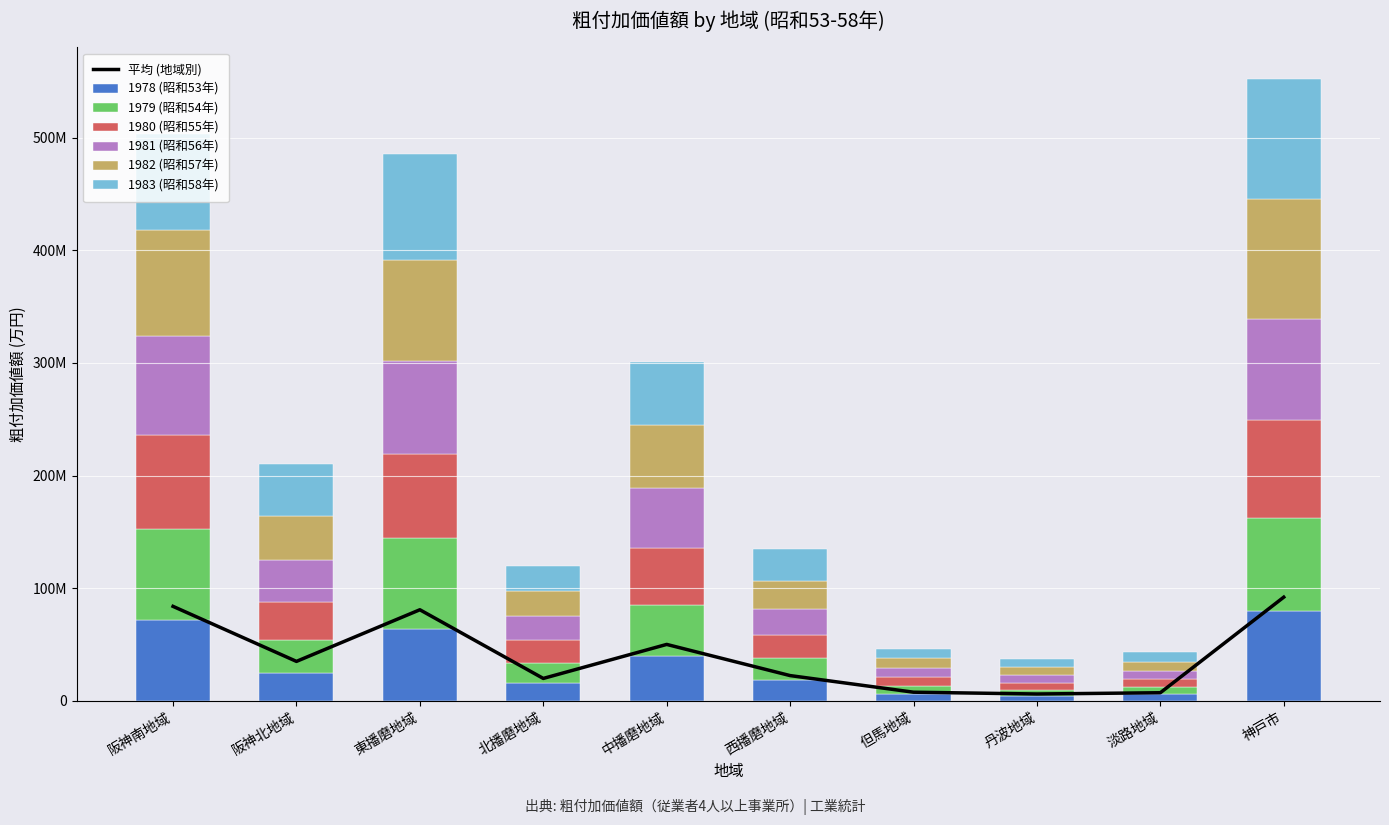

Which series has the largest range (max minus min)?

1983 (昭和58年)